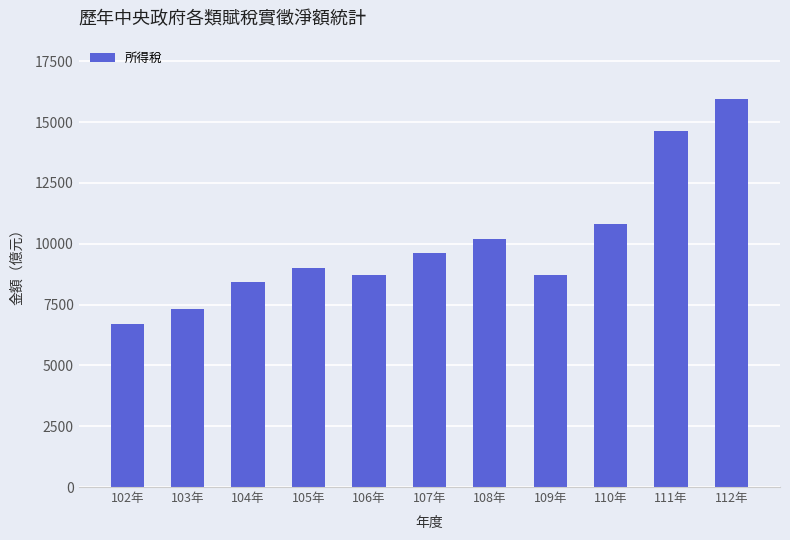

What is the value of the 4th bar from the left?

9016